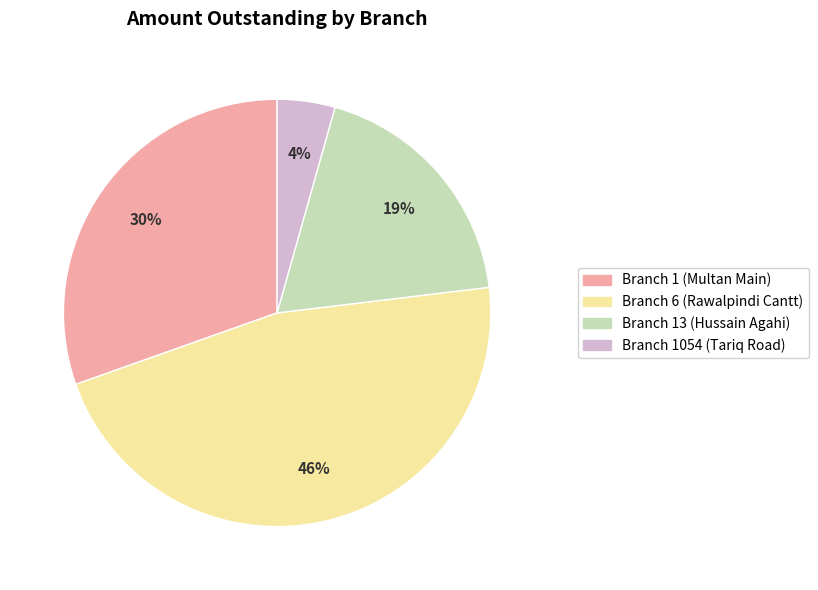

Rank the categories by value from lowest to highest.

Branch 1054 (Tariq Road), Branch 13 (Hussain Agahi), Branch 1 (Multan Main), Branch 6 (Rawalpindi Cantt)